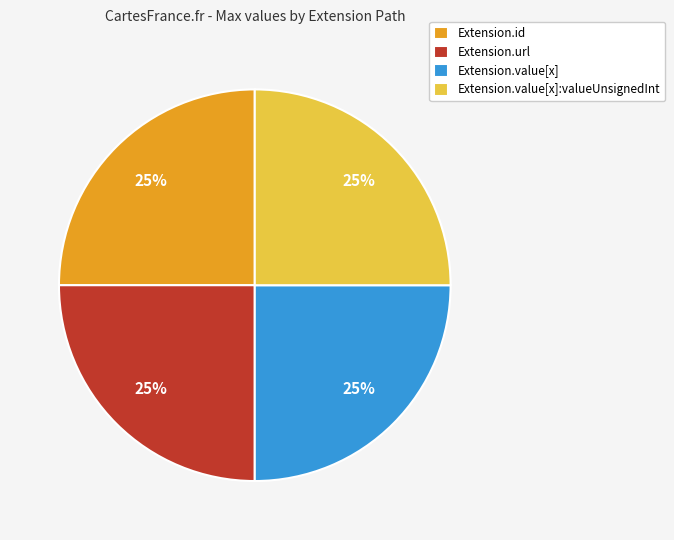

Does any single category account for the majority?

No